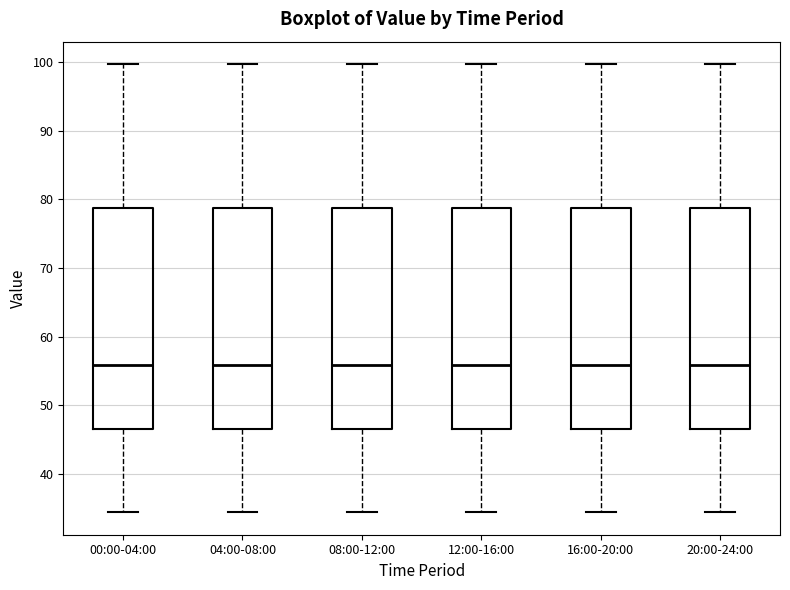

Where does the upper whisker of the box for 08:00-12:00 end on the y-axis? The values are not printed on the chart, so give them approximately, as read against the axis.

100